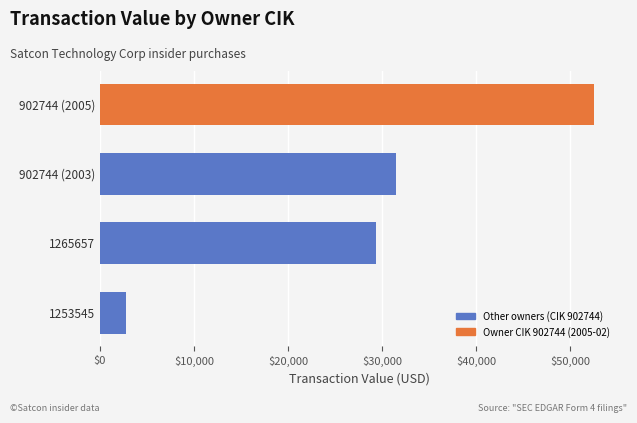

Reading top to bottom, extract all data points from this chart.

902744 (2005)=52500	902744 (2003)=31479	1265657=29364	1253545=2760